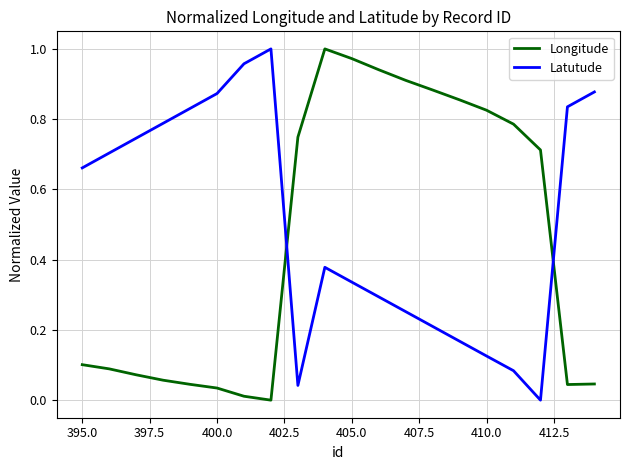

What is the maximum value shown in the chart?

1.0